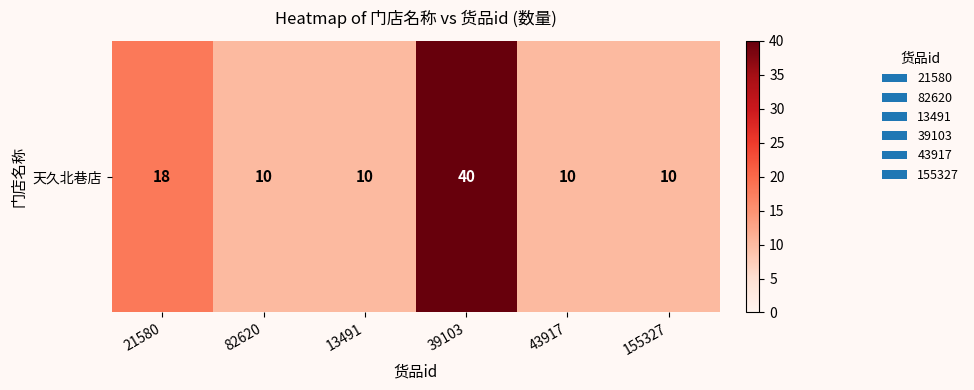

List the labels in order of value, largest first.

39103, 21580, 82620, 13491, 43917, 155327